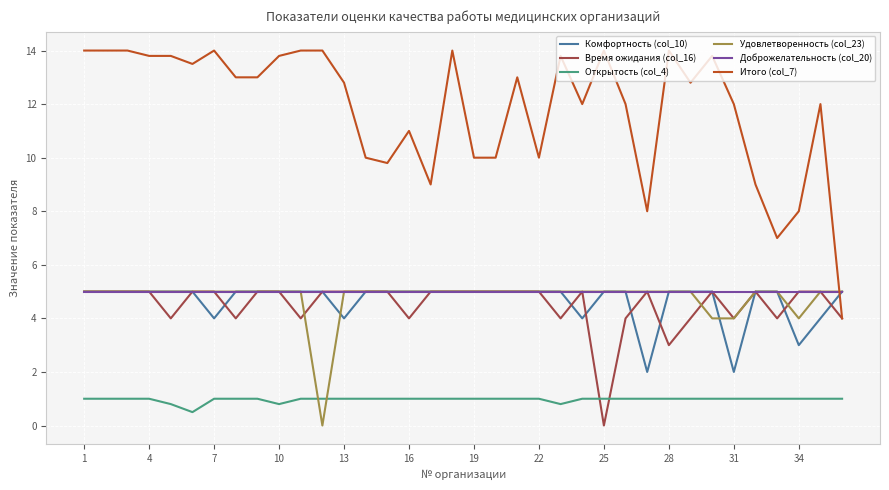

Which series has the largest total across all categories?

Итого (col_7)